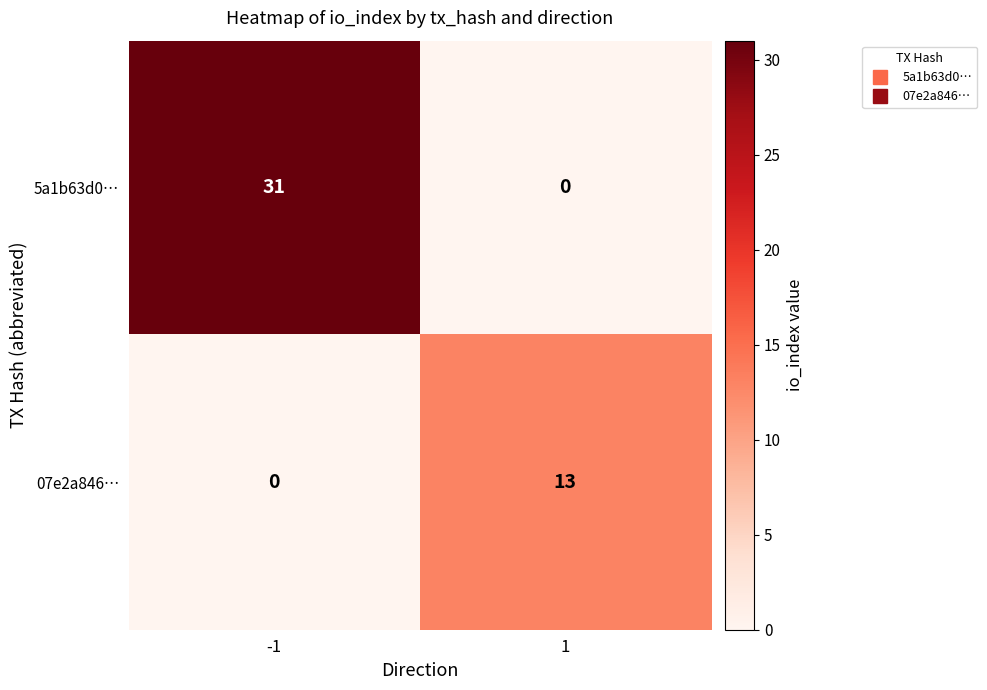

What is the greatest value displayed?

31